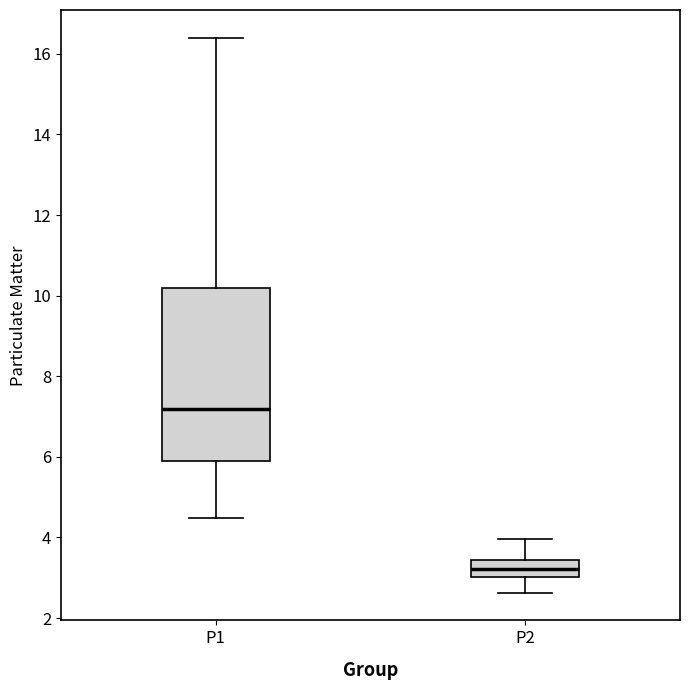

Reading left to right, transcribe this box plot: for each box, give where its median line is, the range the box spans, and where its two whiskers end, as read against the y-axis. The values are not printed on the chart, so give them approximately, as read against the axis.

P1: median 7.2, box 5.8 to 10.2, whiskers 4.4 to 16.4
P2: median 3.2, box 3.0 to 3.4, whiskers 2.6 to 4.0